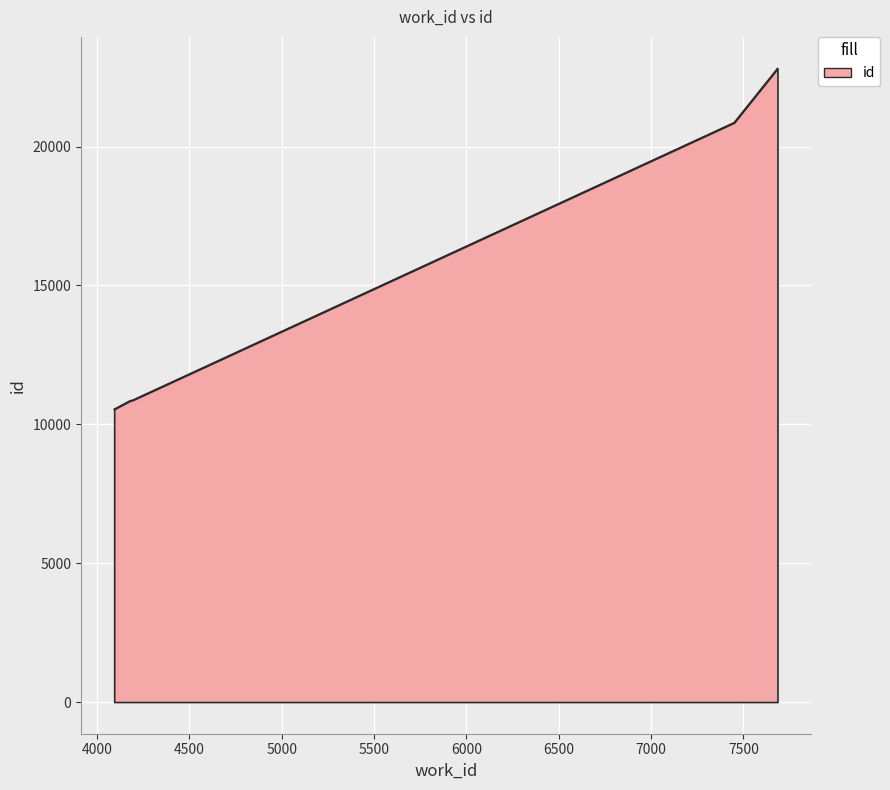

True or false: the data has more than 2 interior local peaks.

False